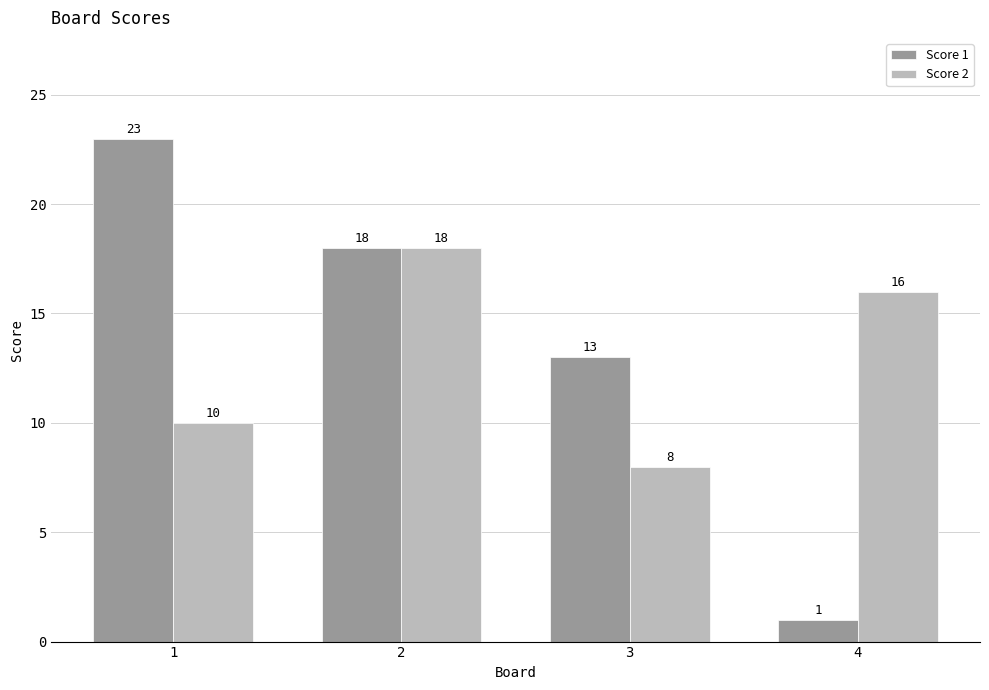

How many distinct data groups are displayed?

2